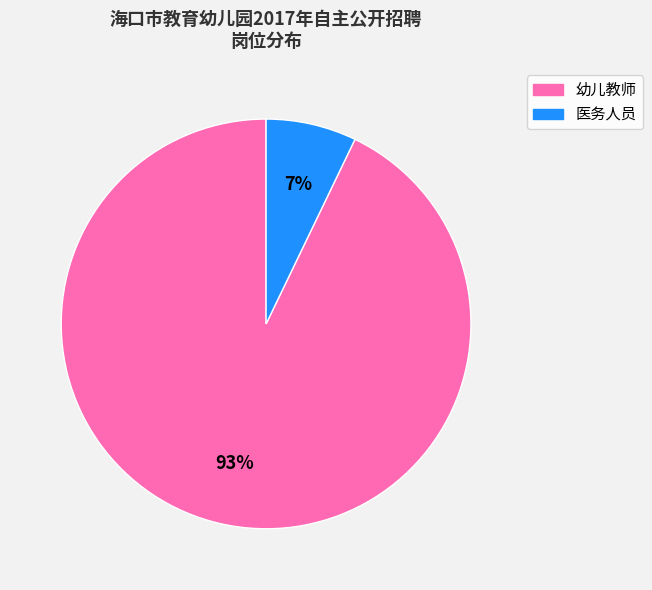

What is the ratio of the value at 医务人员 to the value at 幼儿教师?

0.1